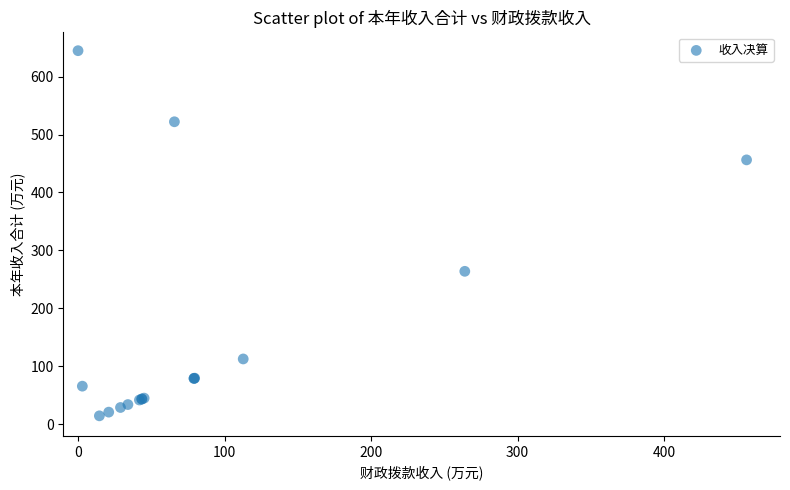

What Y value in the scatter plot is closest to 329?

263.9